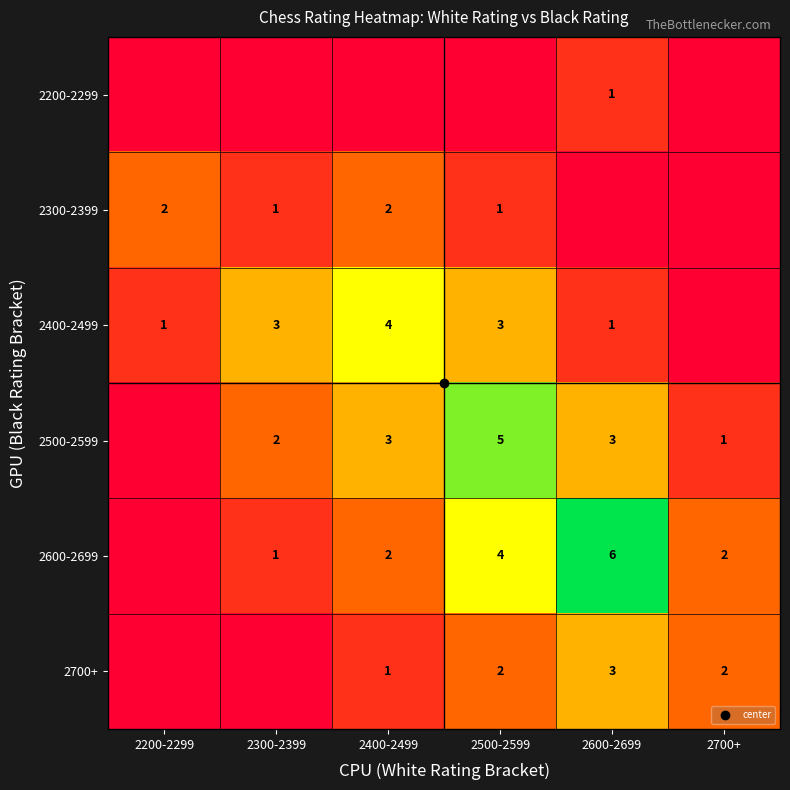

Which has a higher value, 2400-2499 or 2700+?

2400-2499